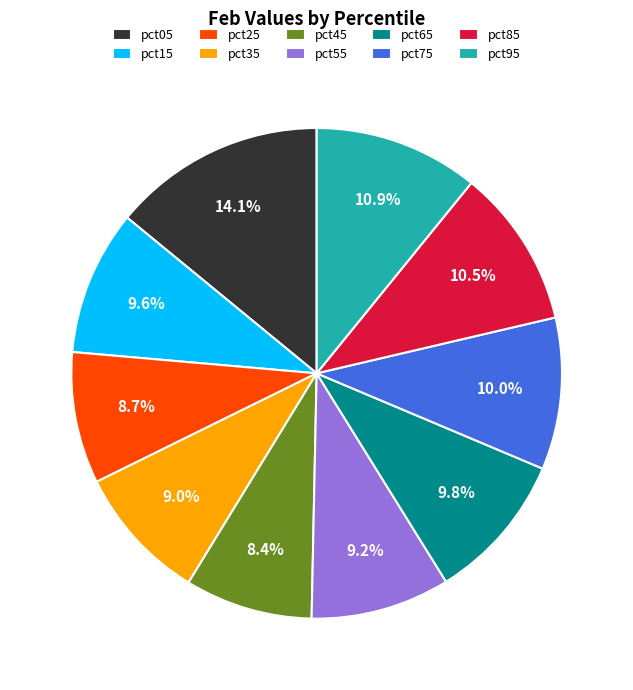

Between pct15 and pct25, which is larger?

pct15